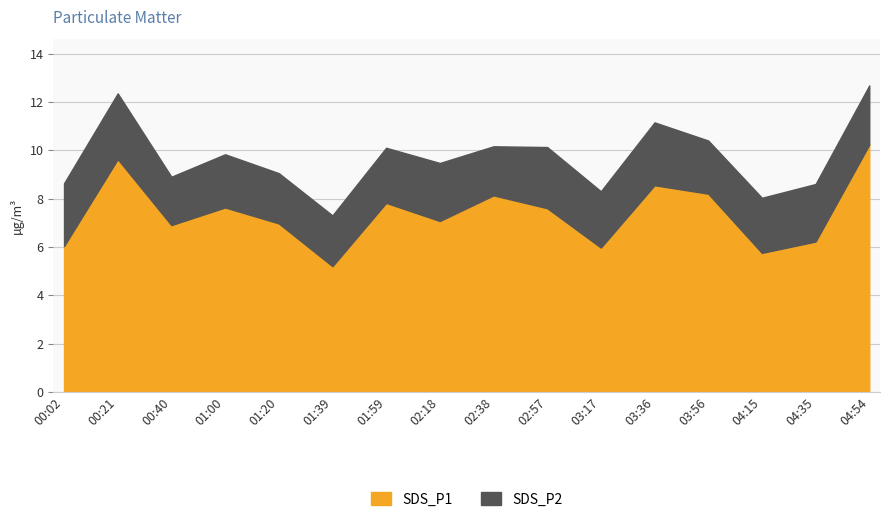

What is the label of the 5th point from the left?

01:20